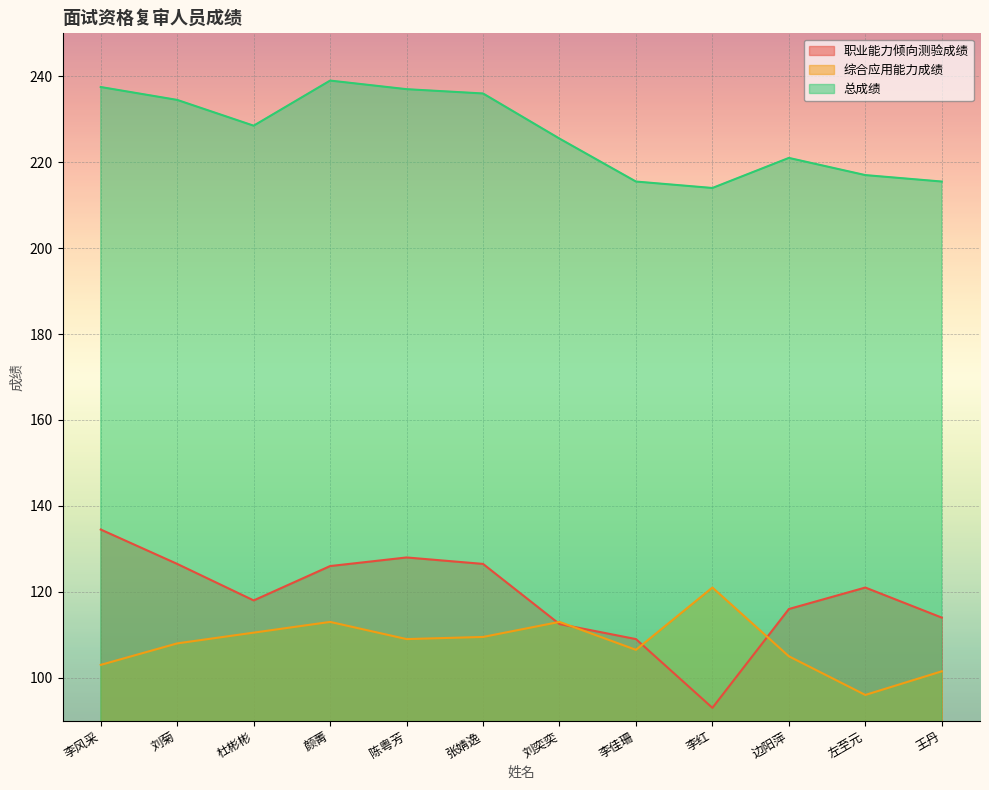

What is the sum of the 综合应用能力成绩 values at 李佳珊 and 杜彬彬?

217.0